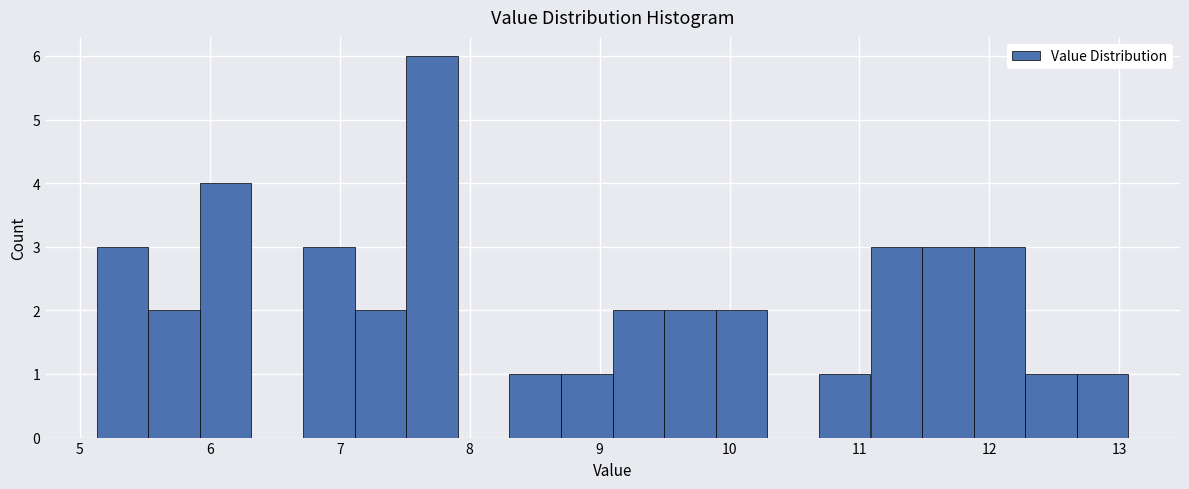

Read against the x-axis, roughly where is the centre of the tallest bar?

7.7